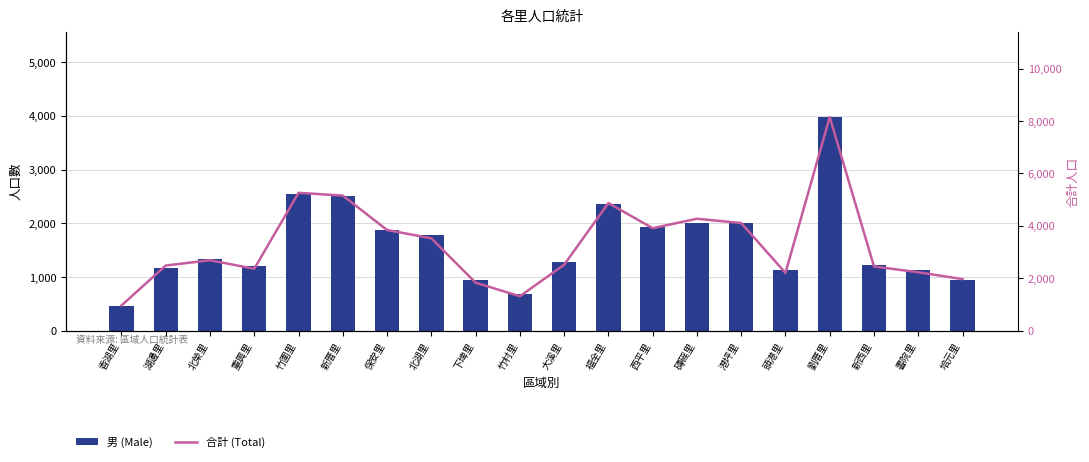

What is the sum of the 合計 (Total) values at 港坪里 and 培元里?

6076